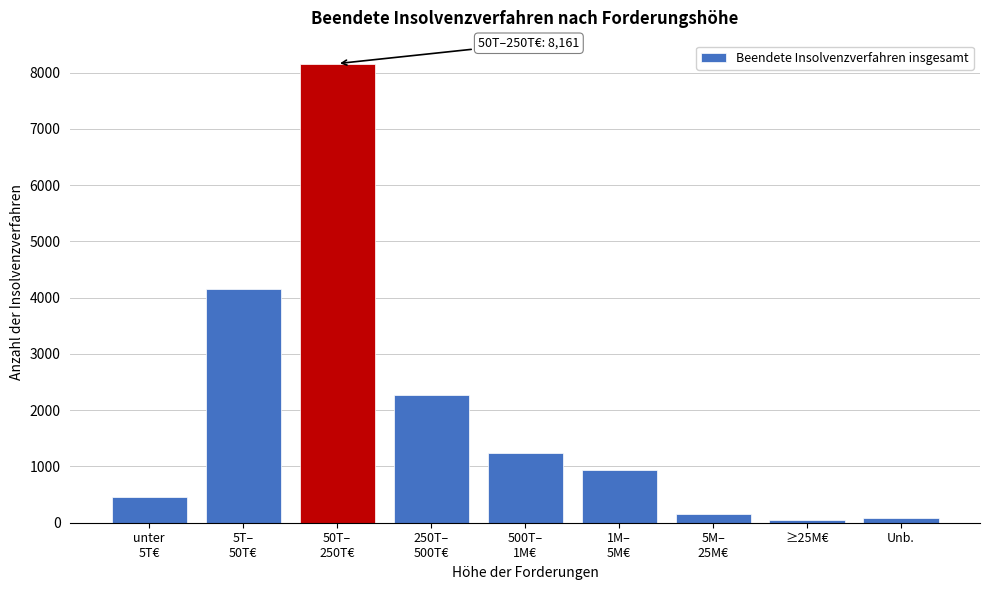

Reading left to right, extract all data points from this chart.

462	4162	8161	2274	1236	941	157	45	91